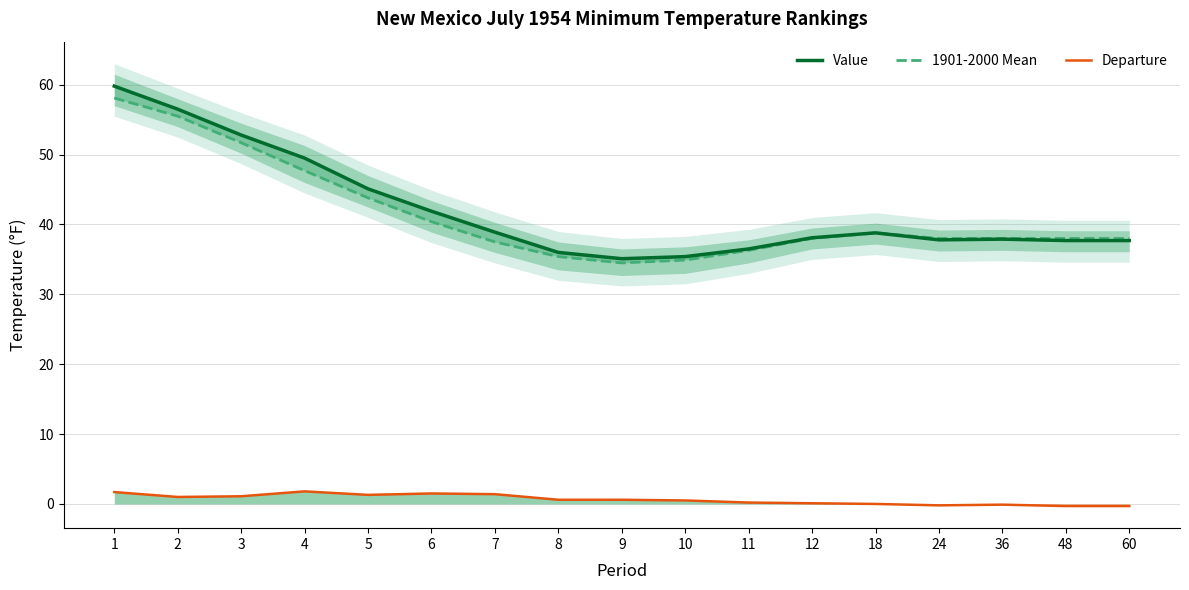

True or false: Value and 1901-2000 Mean intersect in this chart.

False